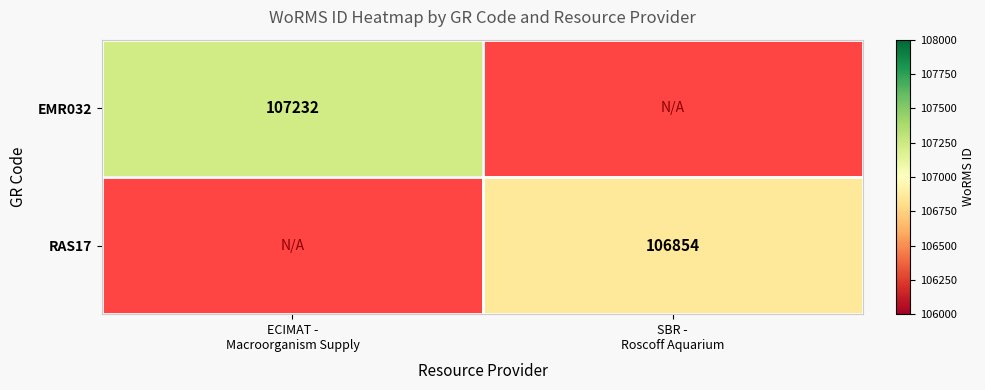

What is the minimum value shown in the chart?

106854.0